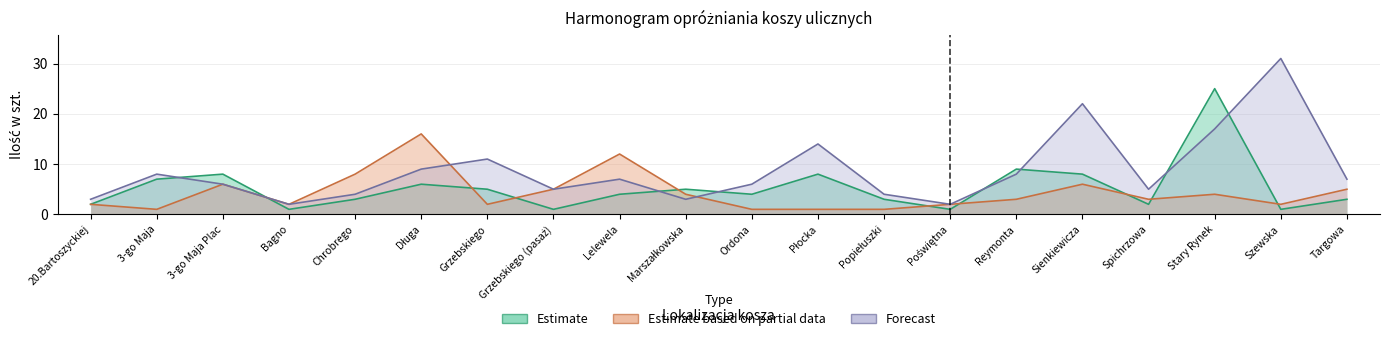

What is the difference between the maximum and minimum values in the Forecast series?

29